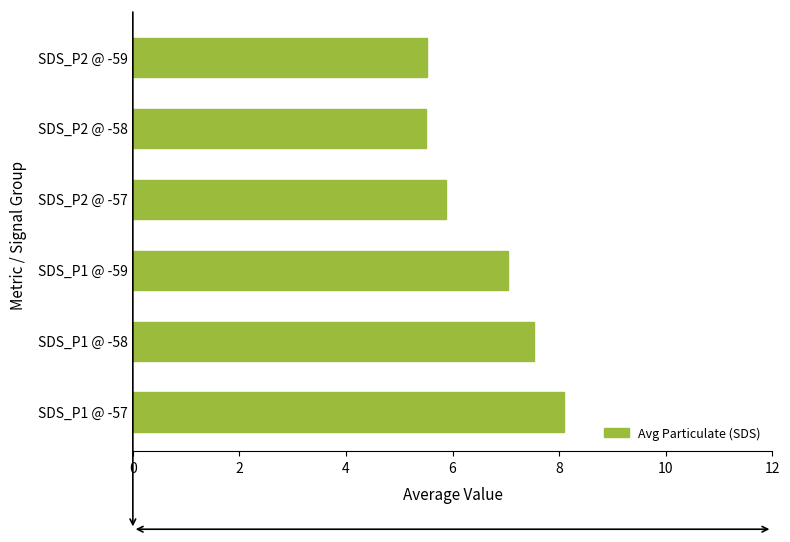

What is the change in value from SDS_P1 @ -59 to SDS_P2 @ -59?

-1.5